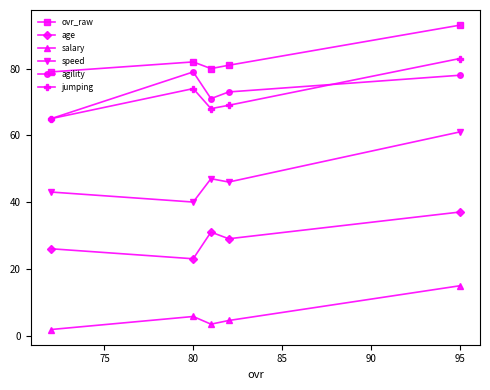

At which category does the chart reach its peak across all series?

95